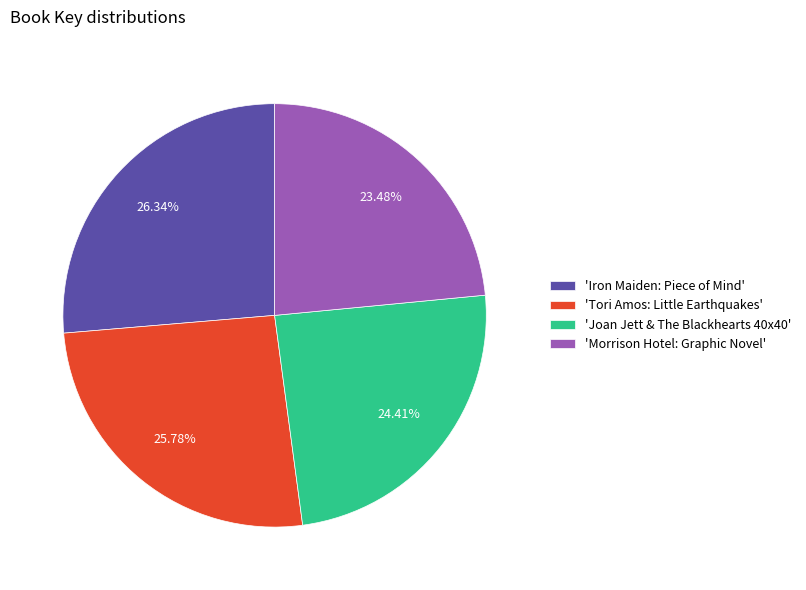

What is the smallest slice in the pie chart?

'Morrison Hotel: Graphic Novel'